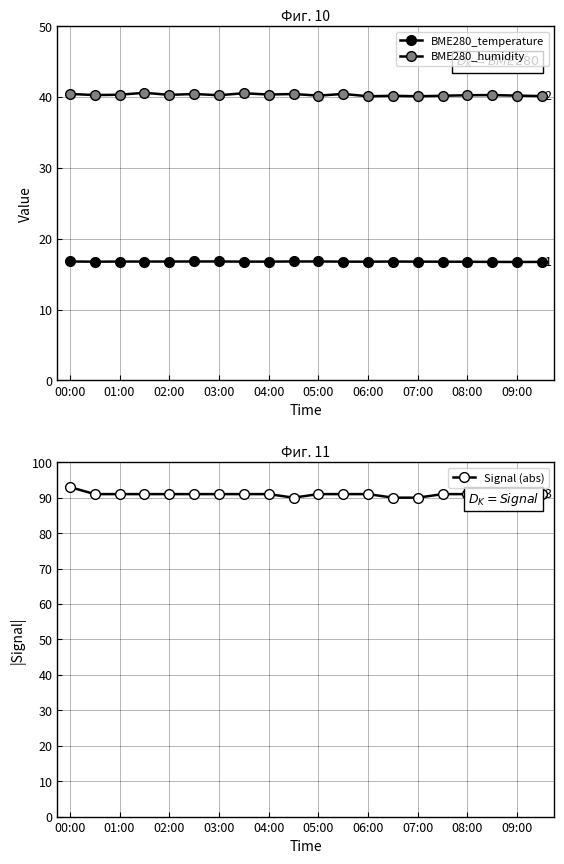

At 13, list the series in order from smallest to largest.

BME280_temperature, BME280_humidity, Signal (abs)